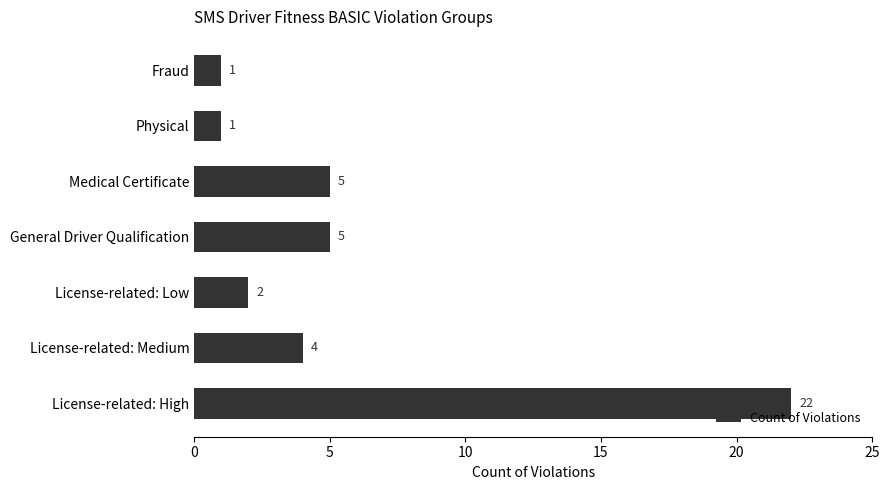

Approximately how many times larger is the value at License-related: High compared to License-related: Low?

11.0